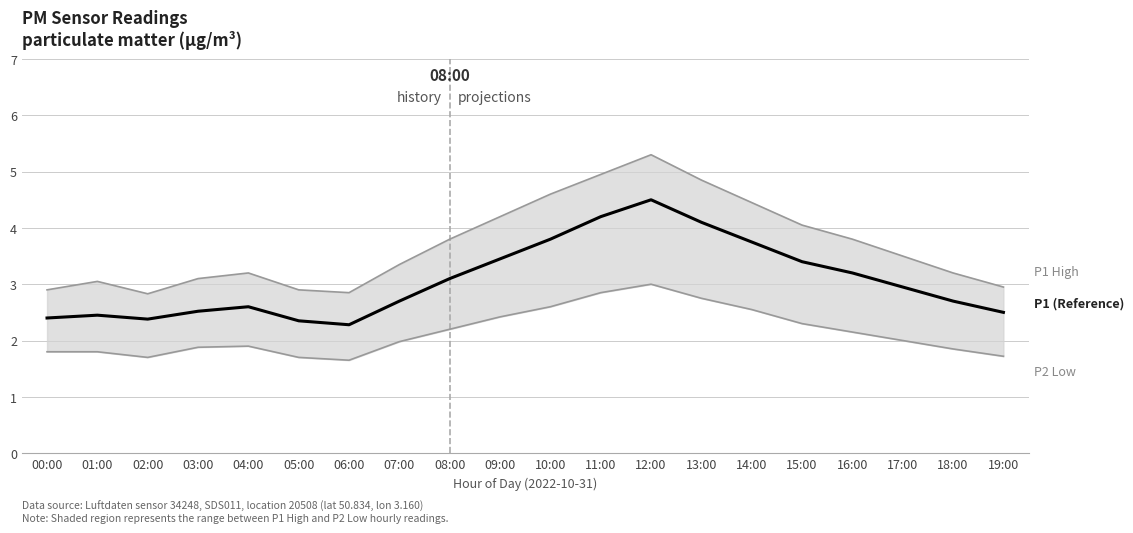

At which category does the chart reach its peak across all series?

12:00